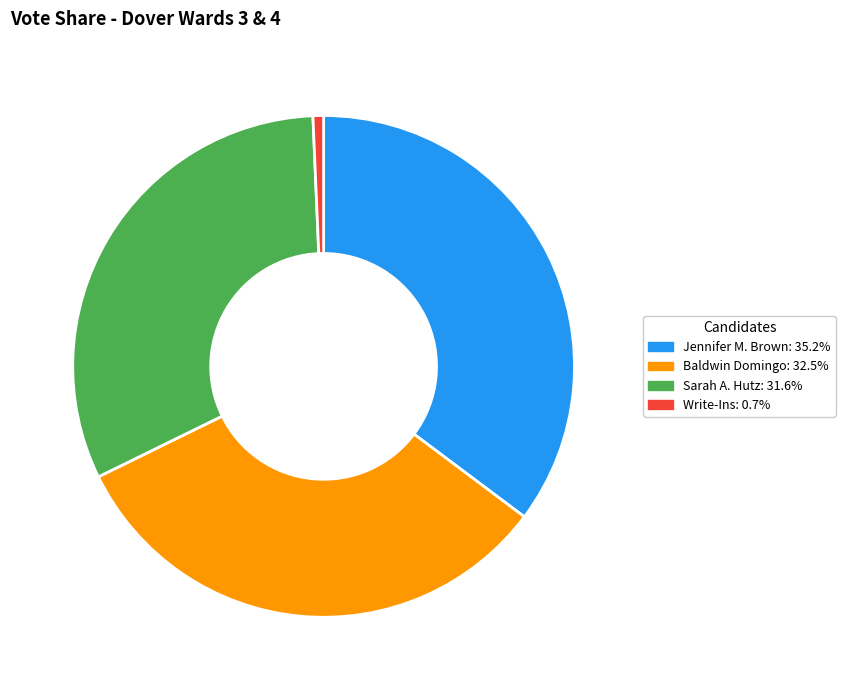

Approximately how many times larger is the value at Sarah A. Hutz compared to Jennifer M. Brown?

0.9